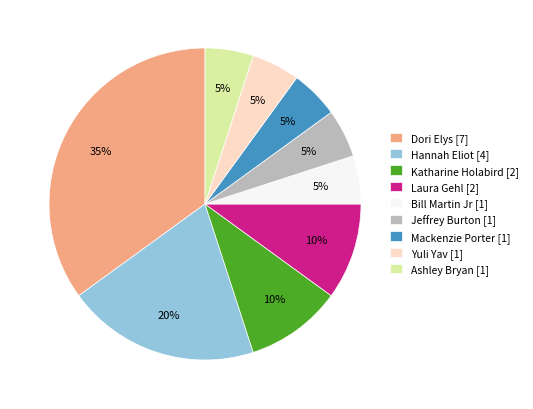

Combined, do Mackenzie Porter and Yuli Yav account for over 50%?

No